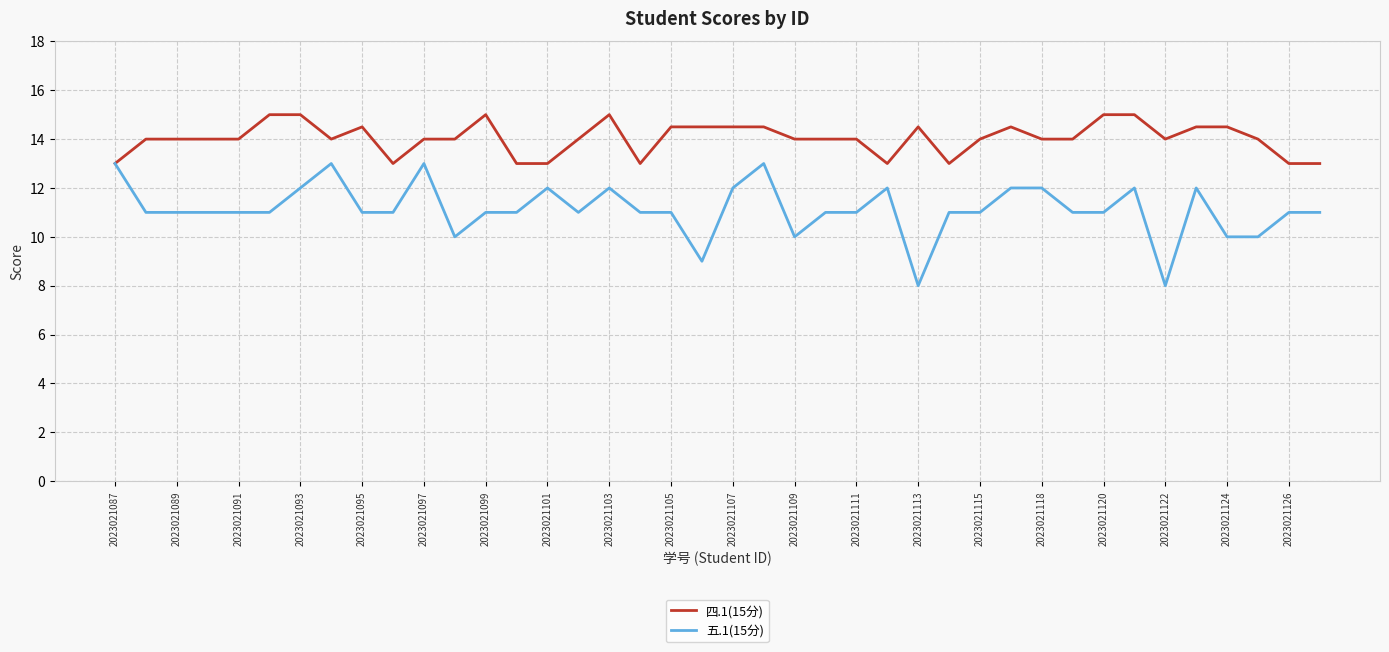

What is the maximum value for 五.1(15分)?

13.0